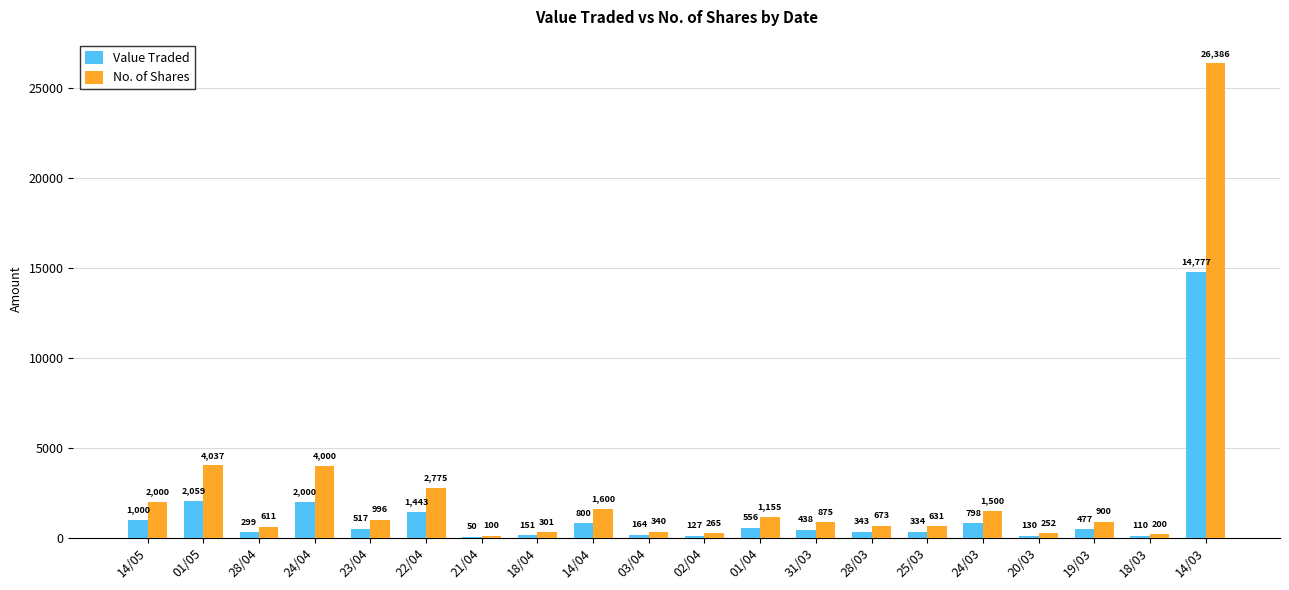

Between 01/05 and 18/03, which series saw the biggest shift?

No. of Shares